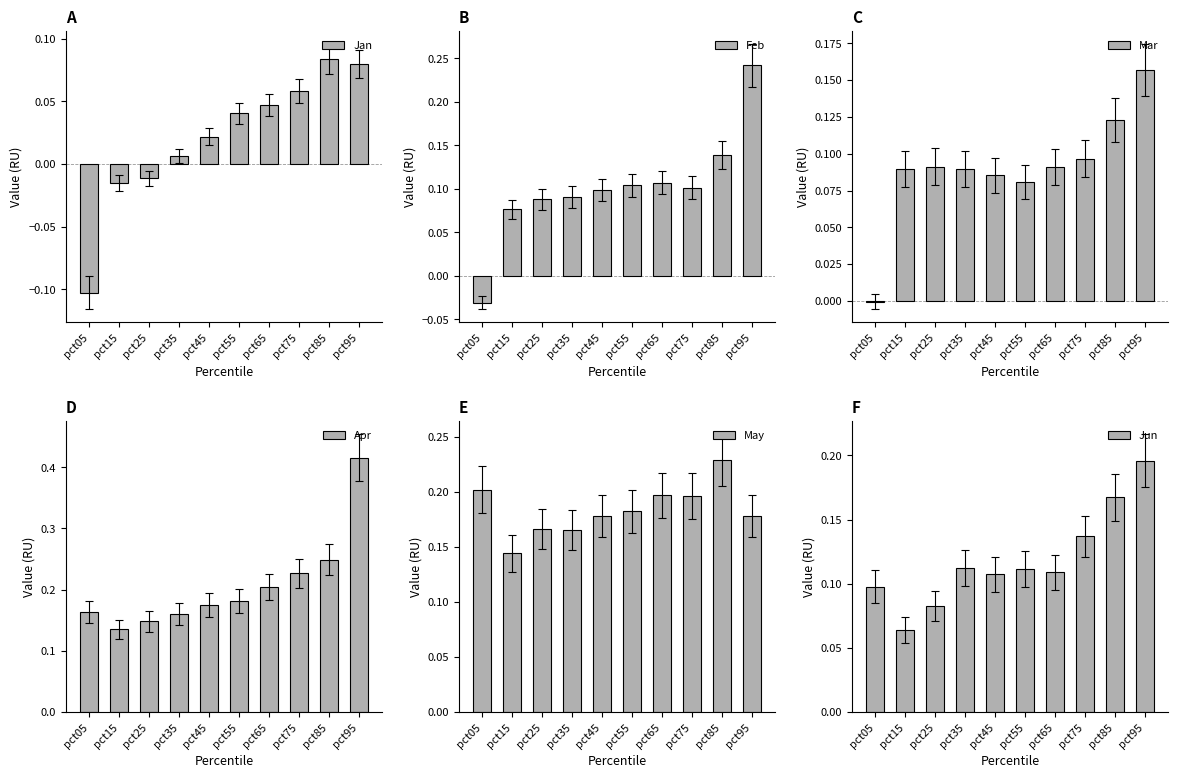

Where is May nearest to the value 0?

pct15